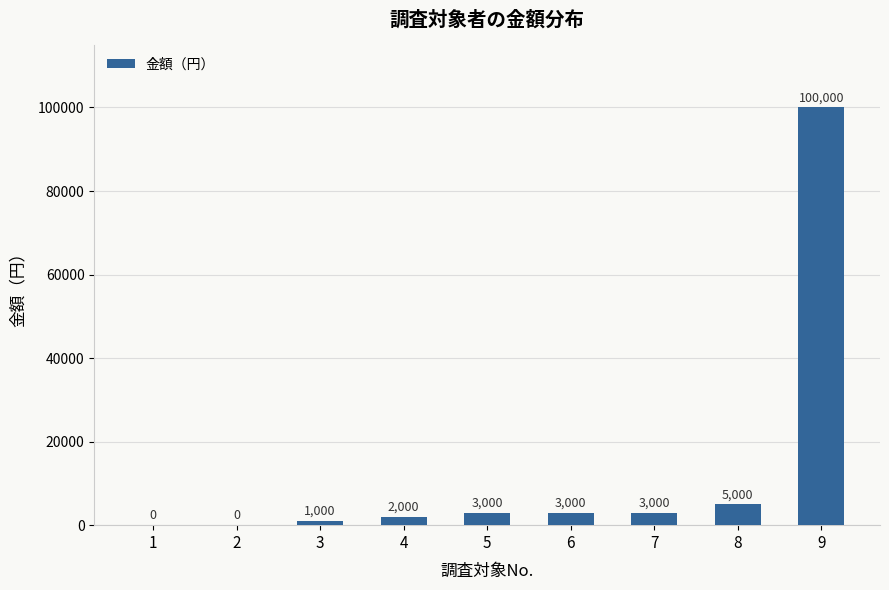

What is the sum of the values at 5 and 4?

5000